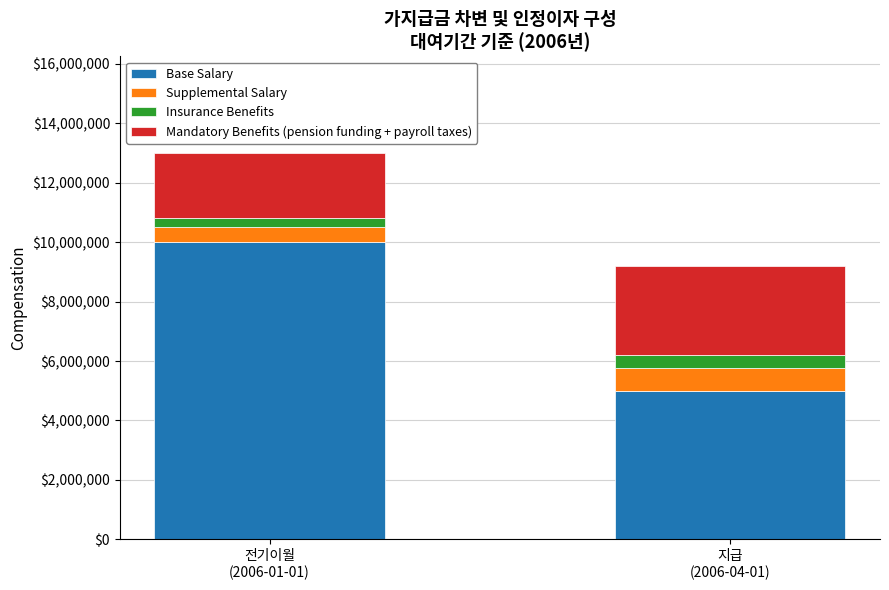

What is the lowest value of the Base Salary series?

5000000